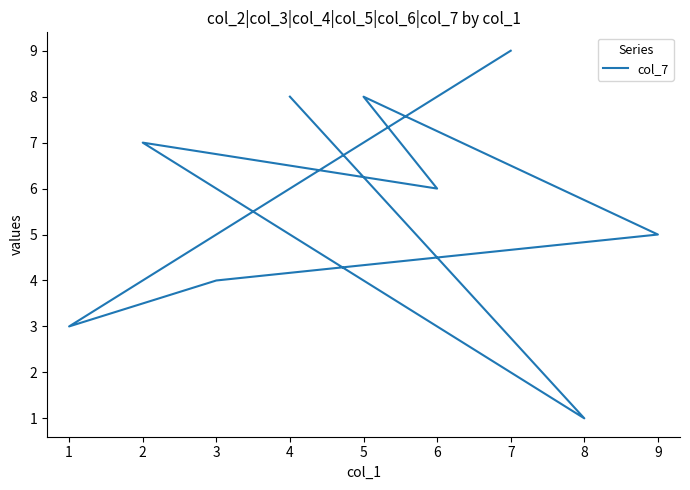

How many values are between 4 and 8?

6